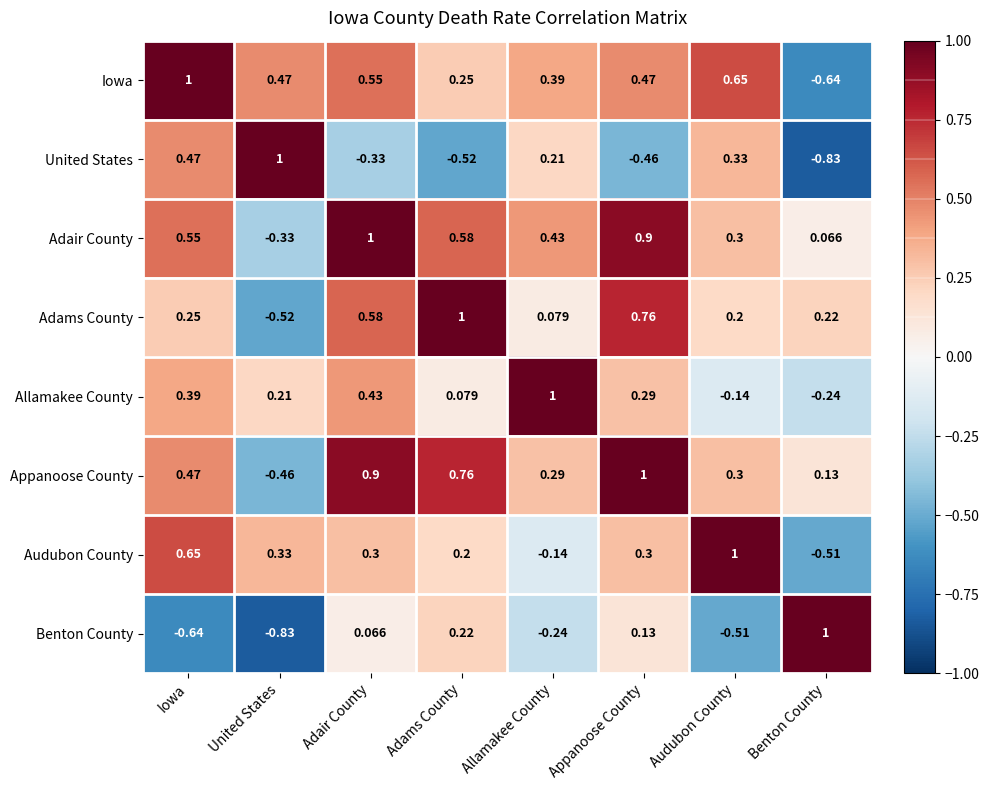

Between Adair County and Allamakee County, which series saw the biggest shift?

Appanoose County